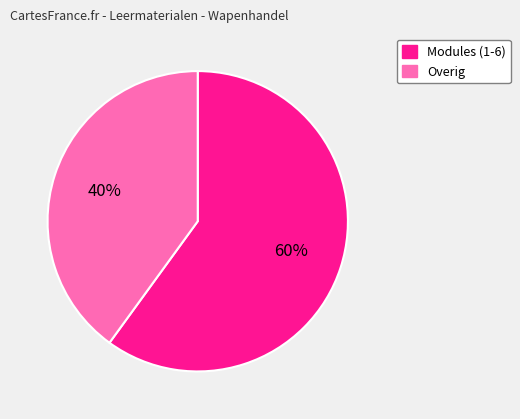

Does any single category account for the majority?

Yes